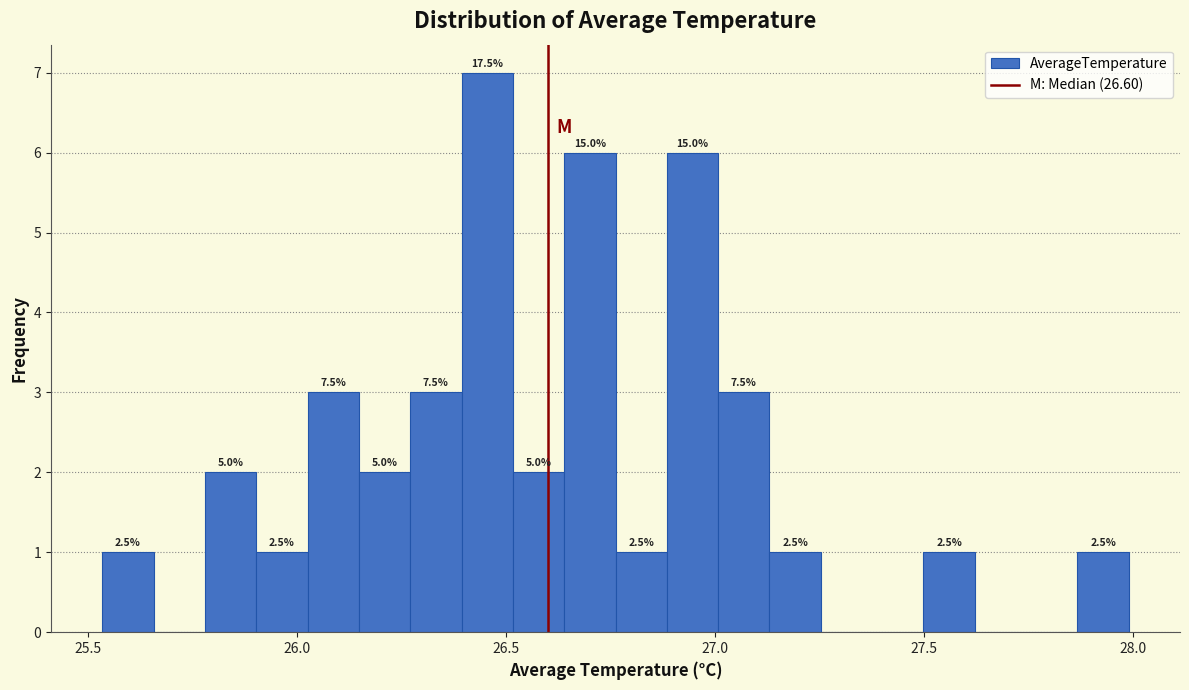

Around what value on the x-axis is the tallest bar? Give the approximate position of its centre, as read against the axis.

26.45